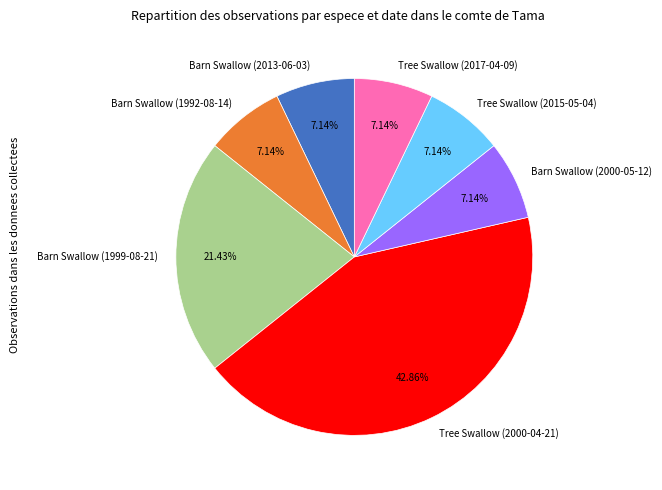

How many segments does this pie chart have?

7